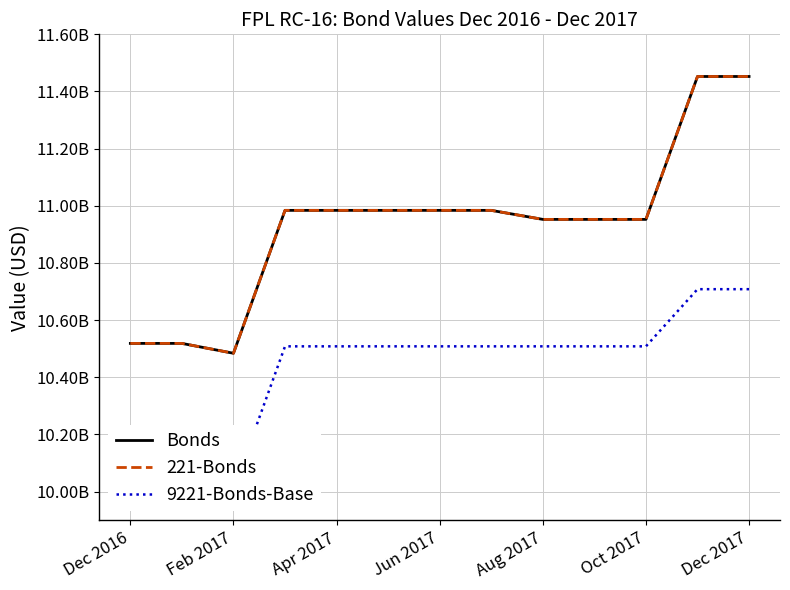

True or false: 221-Bonds has a value of 17128490428 at Oct 2017.

False